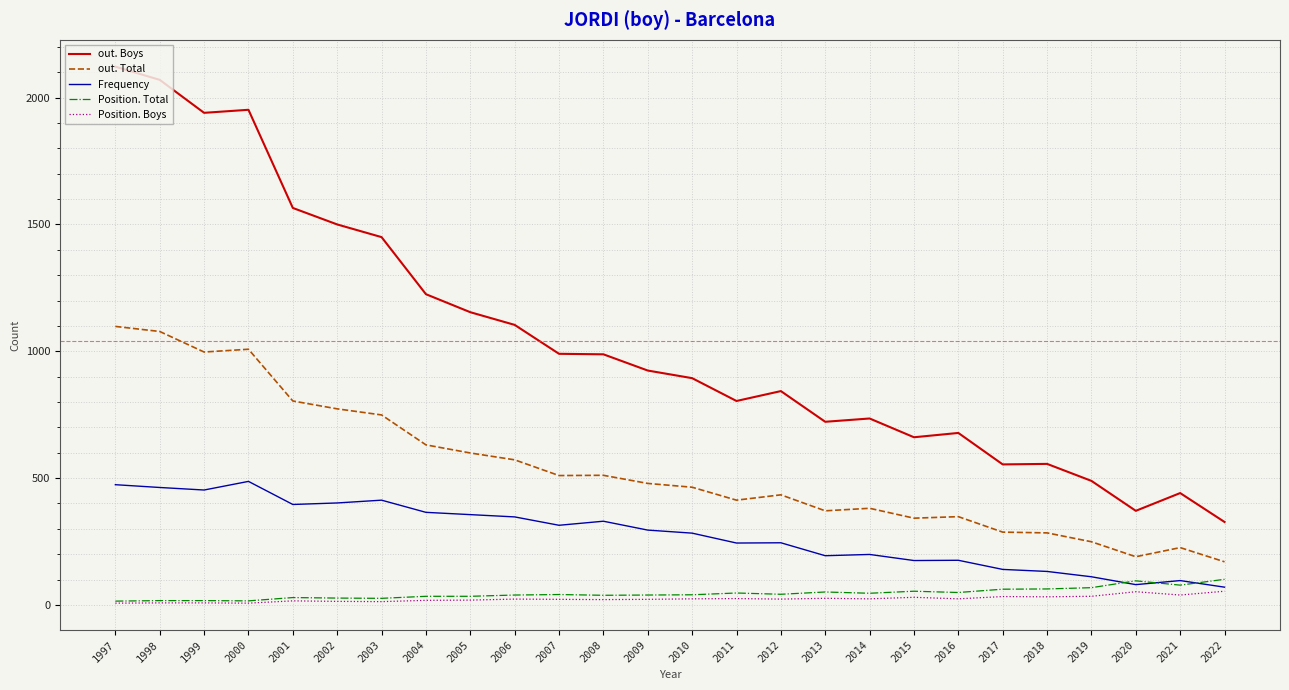

Does the chart have visible grid lines?

Yes